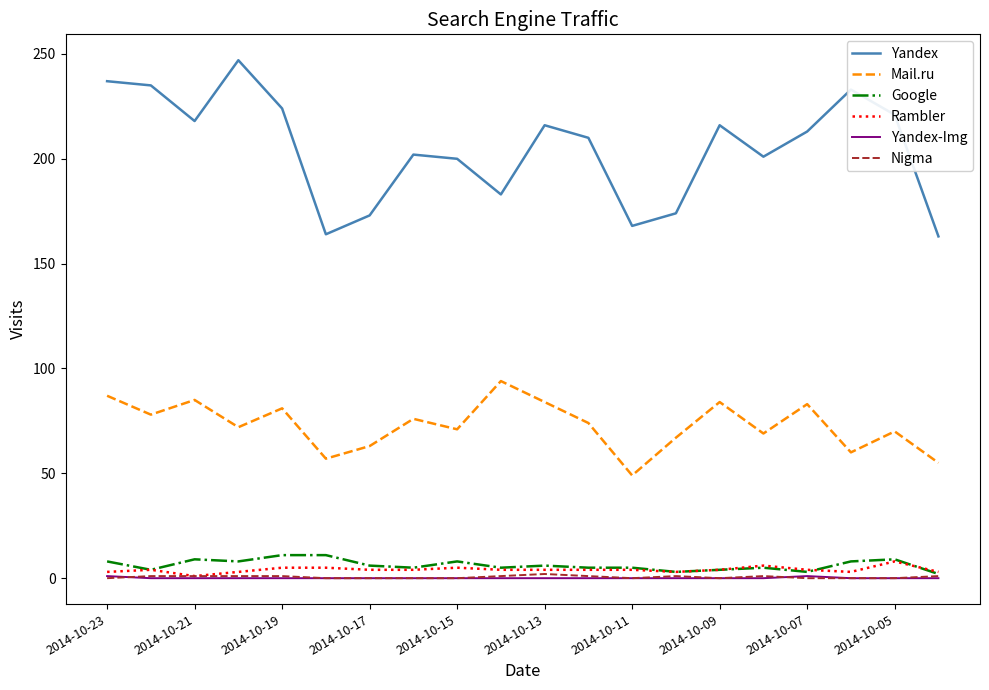

What is the sum of all Yandex-Img values?

2